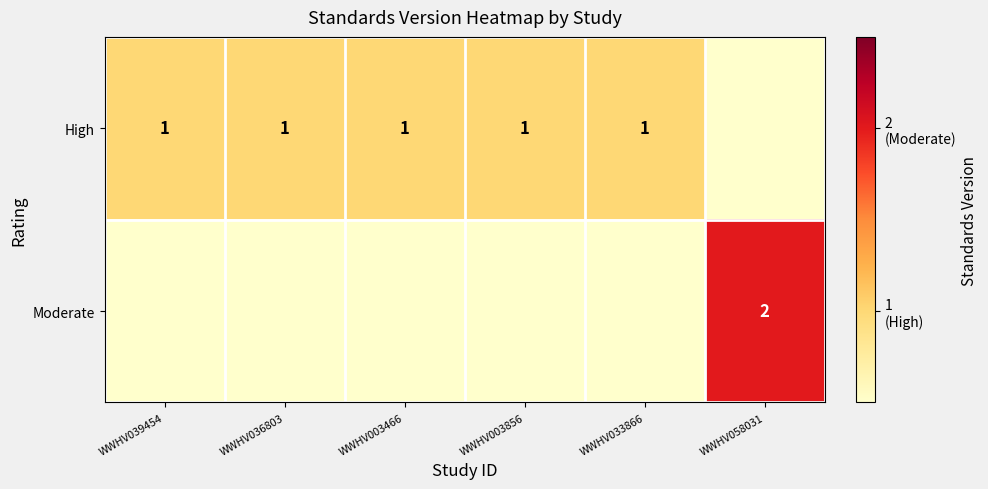

Which has a higher value, WWHV003856 or WWHV033866?

WWHV003856